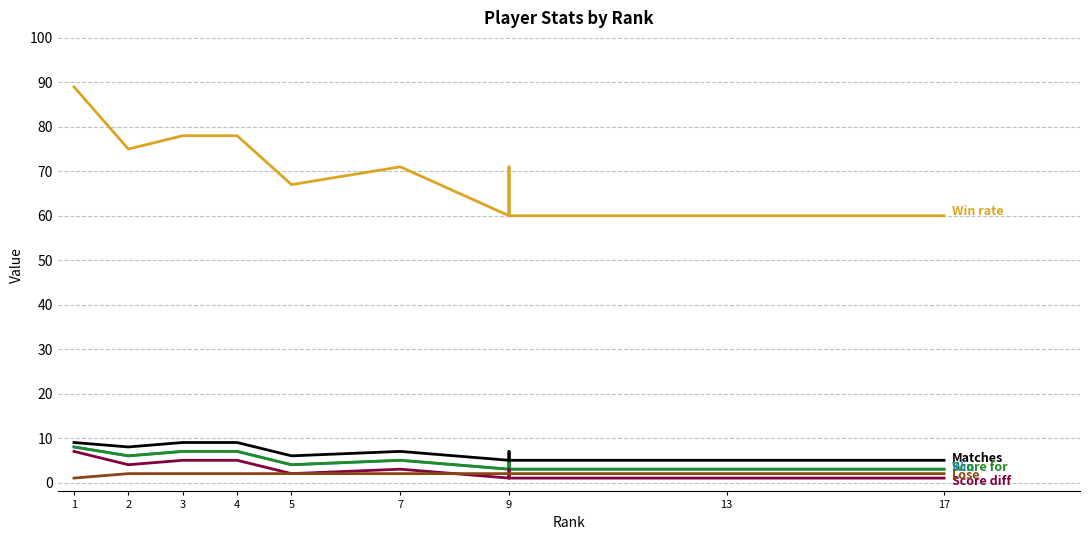

At which label is Lose closest to 1?

1